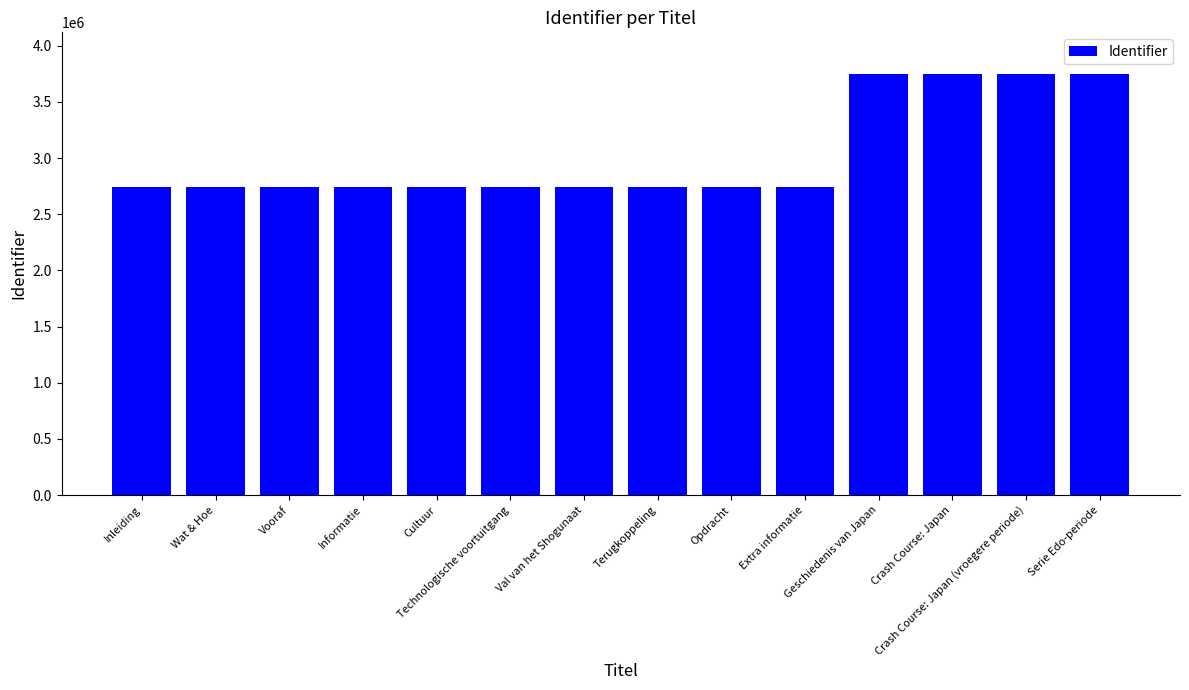

What is the sum of all values?

42384195